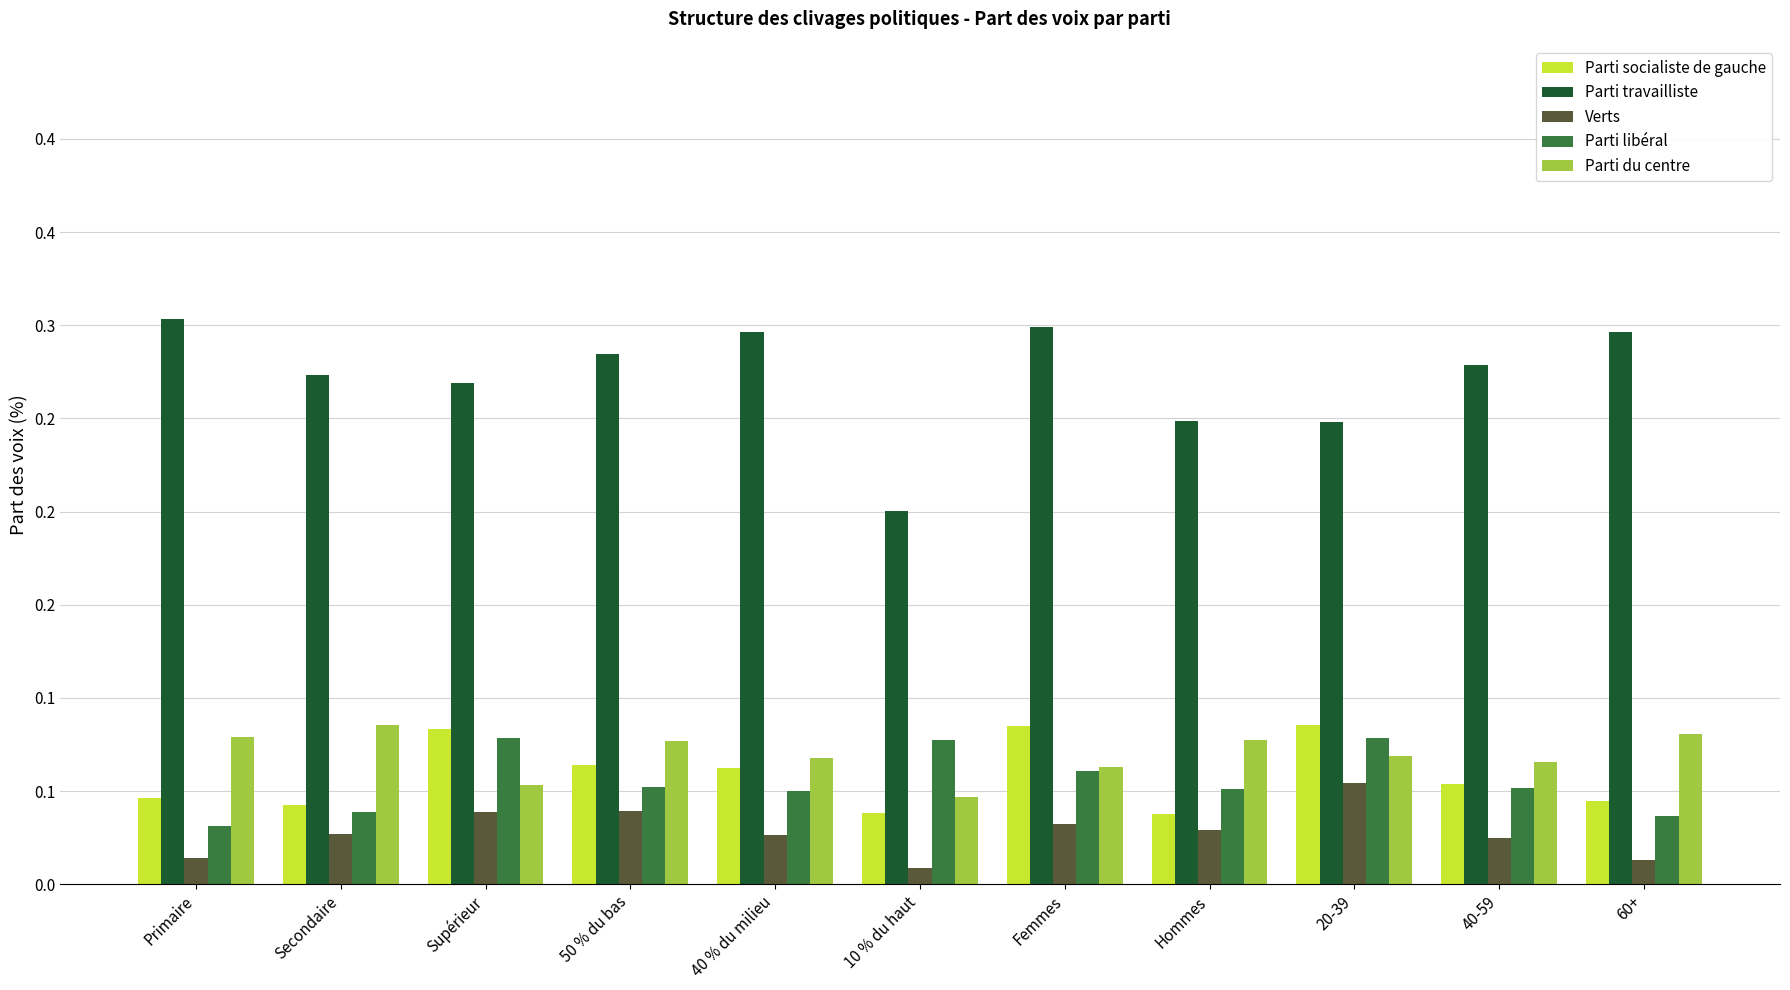

Is it true that Parti socialiste de gauche equals 0.1 at Supérieur?

False